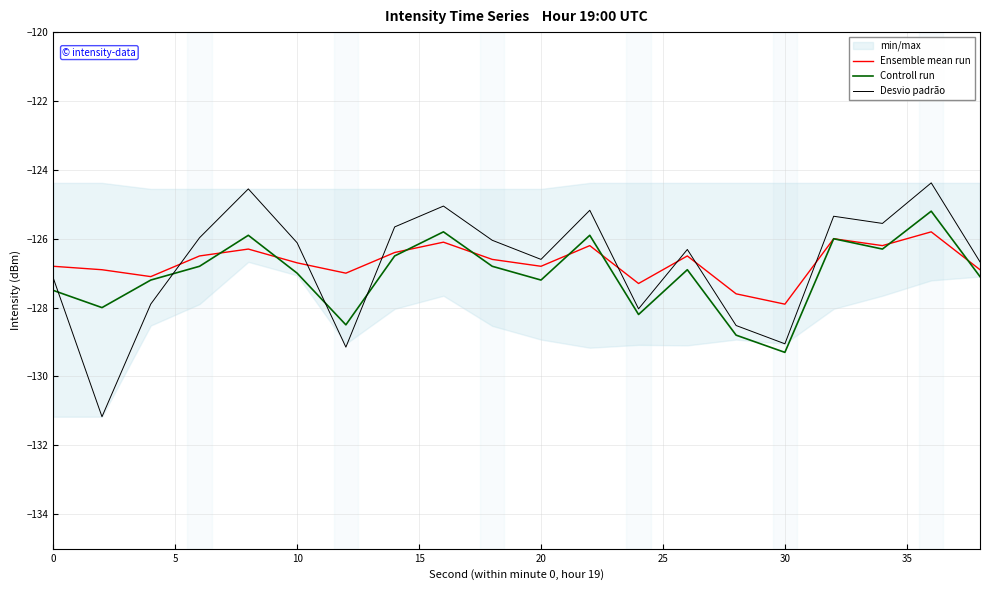

Is the value of Controll run at 20 greater than the value of Ensemble mean run at 30?

Yes